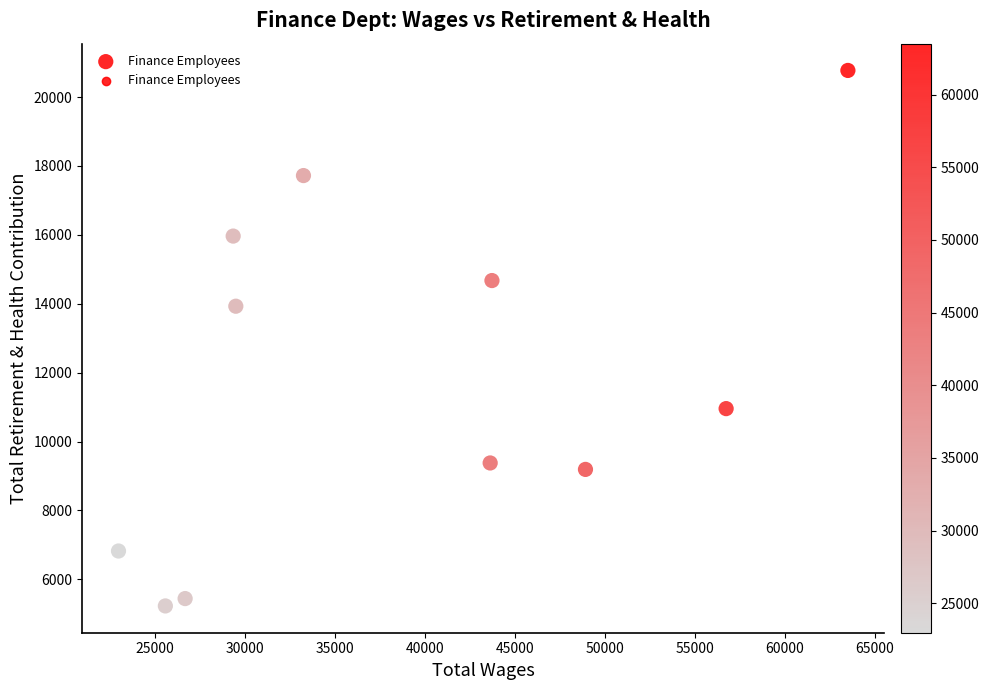

What is the range of Y values (max minus min)?

15547